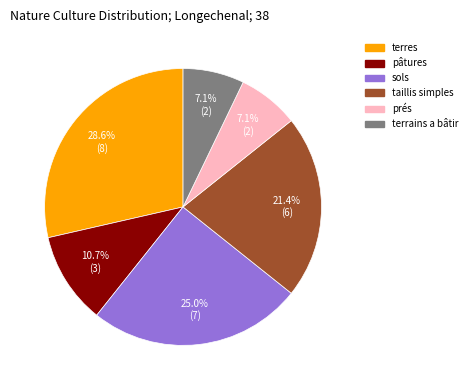

Is the sum of taillis simples and terrains a bâtir greater than half?

No